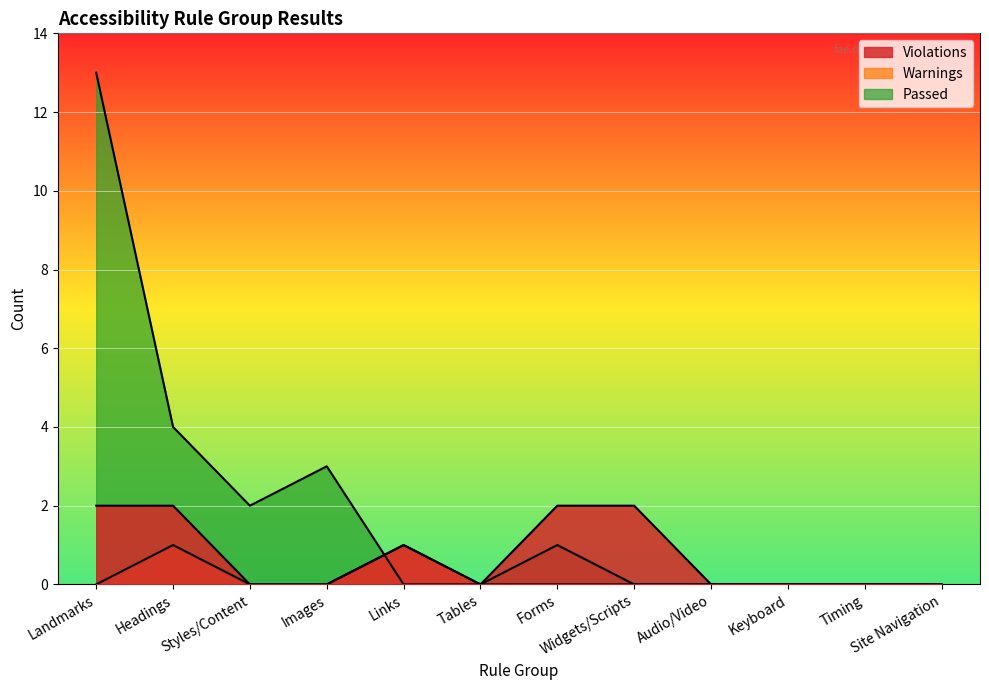

What is the label of the 9th point from the right?

Images